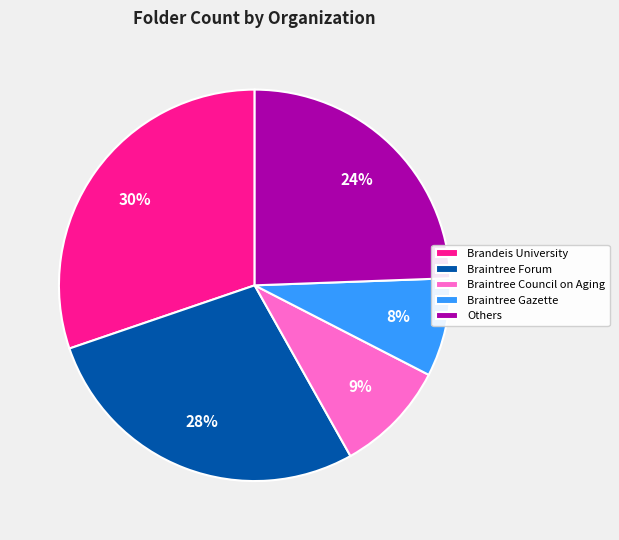

Does any single category account for the majority?

No